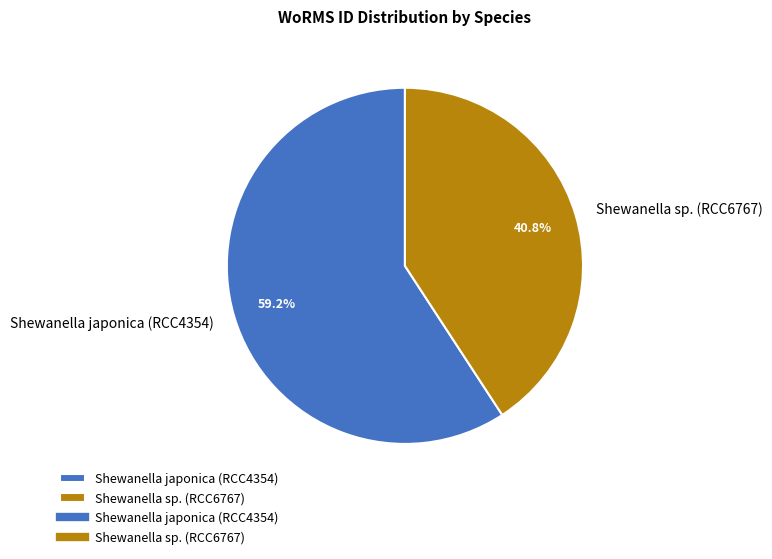

Between Shewanella japonica (RCC4354) and Shewanella sp. (RCC6767), which is larger?

Shewanella japonica (RCC4354)